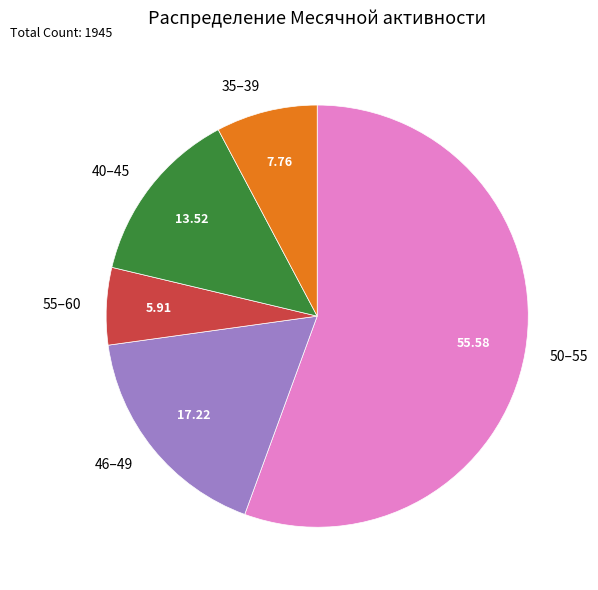

Is there any slice that represents more than half of the pie?

Yes